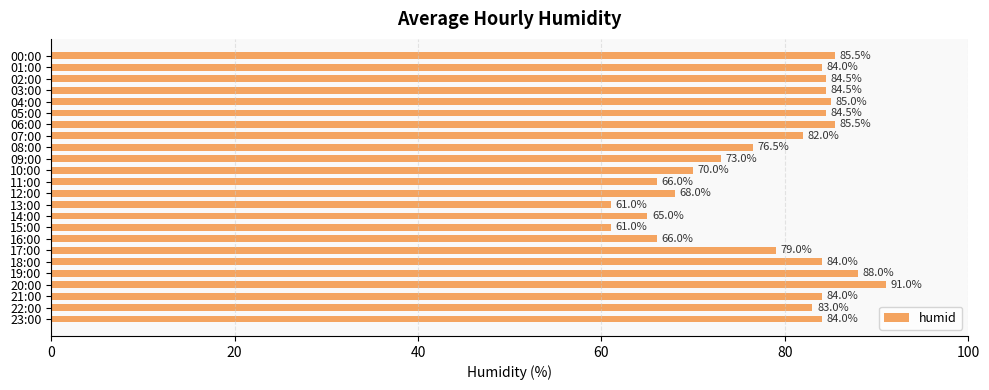

Which has a higher value, 21:00 or 03:00?

03:00